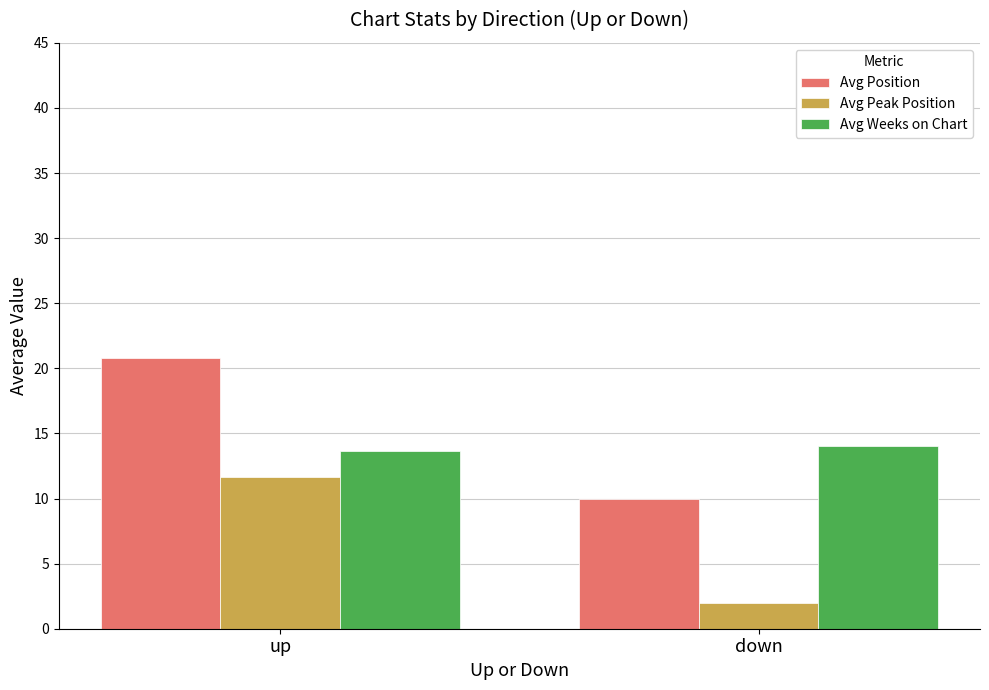

Which category has the lowest value in the Avg Position series?

down